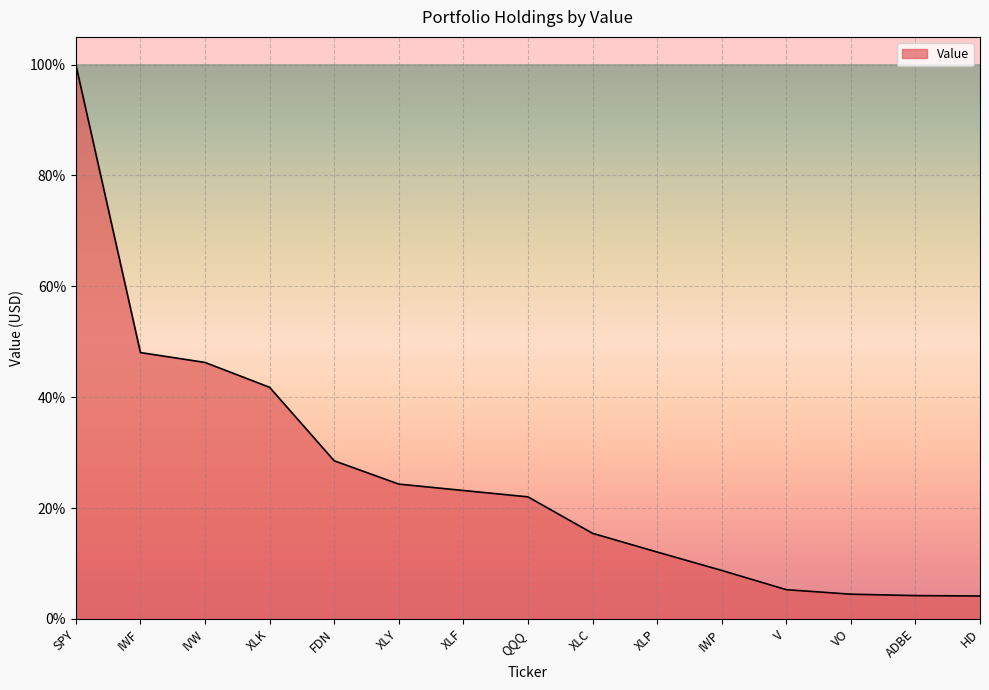

What position from the left is XLY?

6